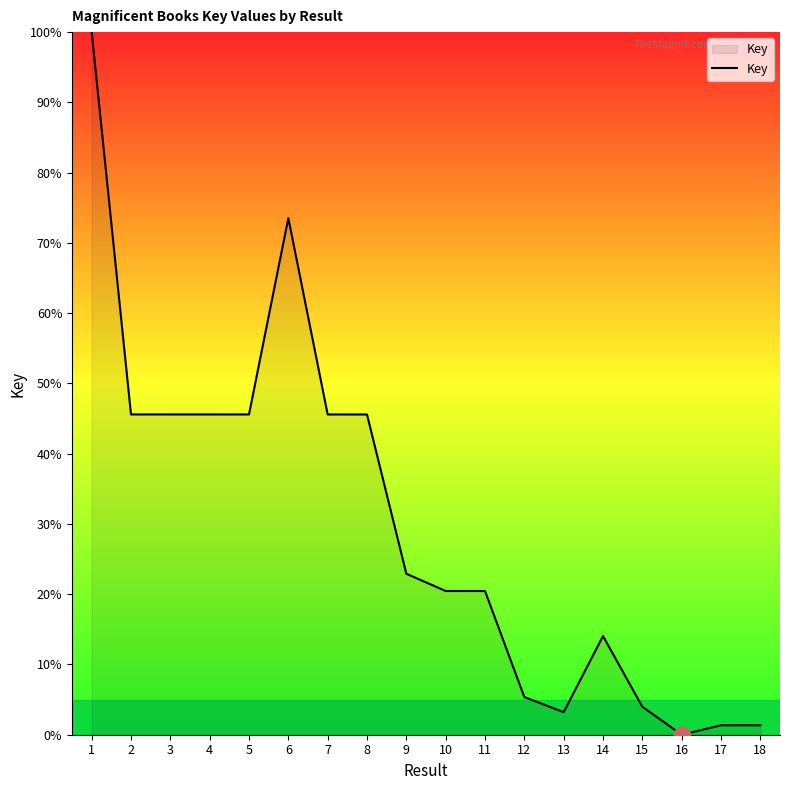

Is it true that the value at 12 is 1.9?

False